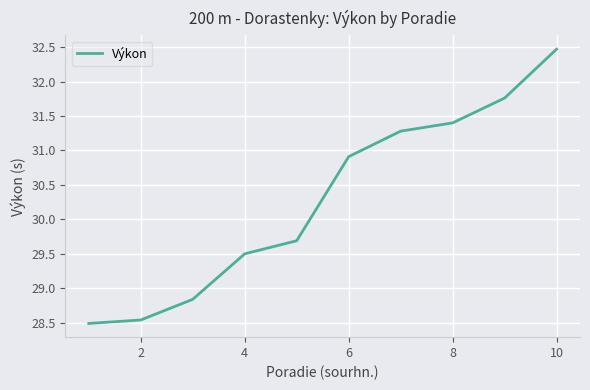

How many lines are shown in the chart?

1